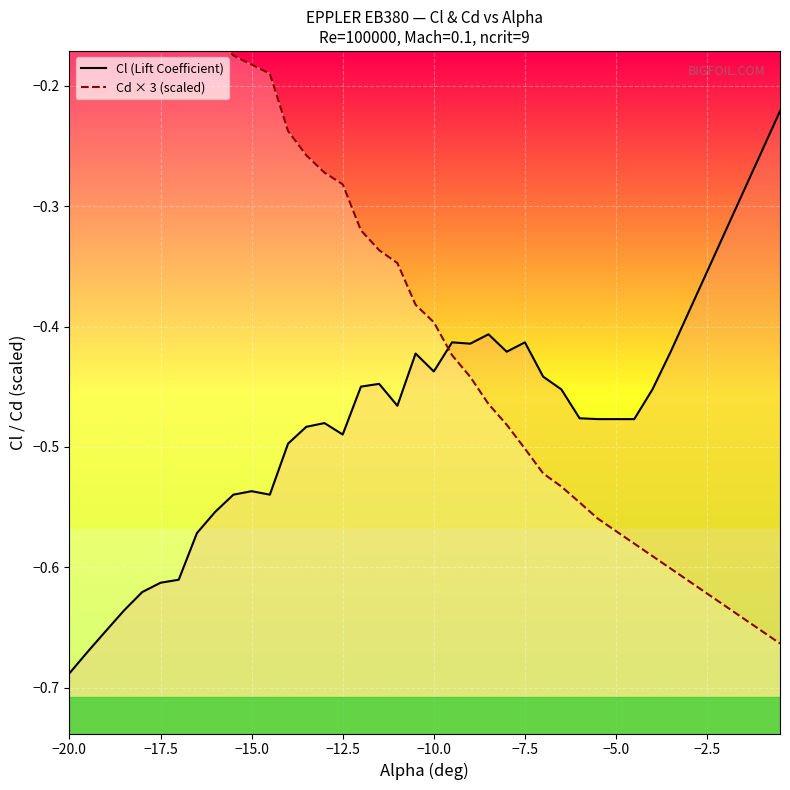

Which series has the widest spread of values?

Cd × 3 (scaled)